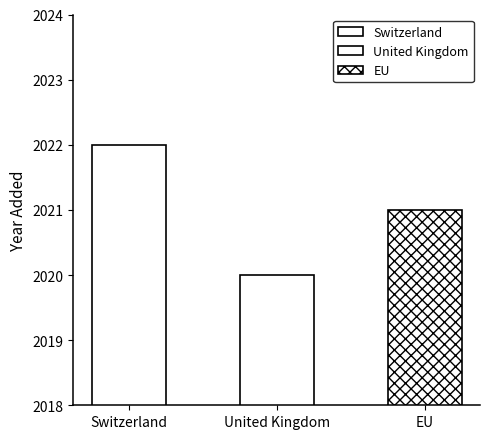

The chart shows a value of 3584 at Switzerland. True or false?

False